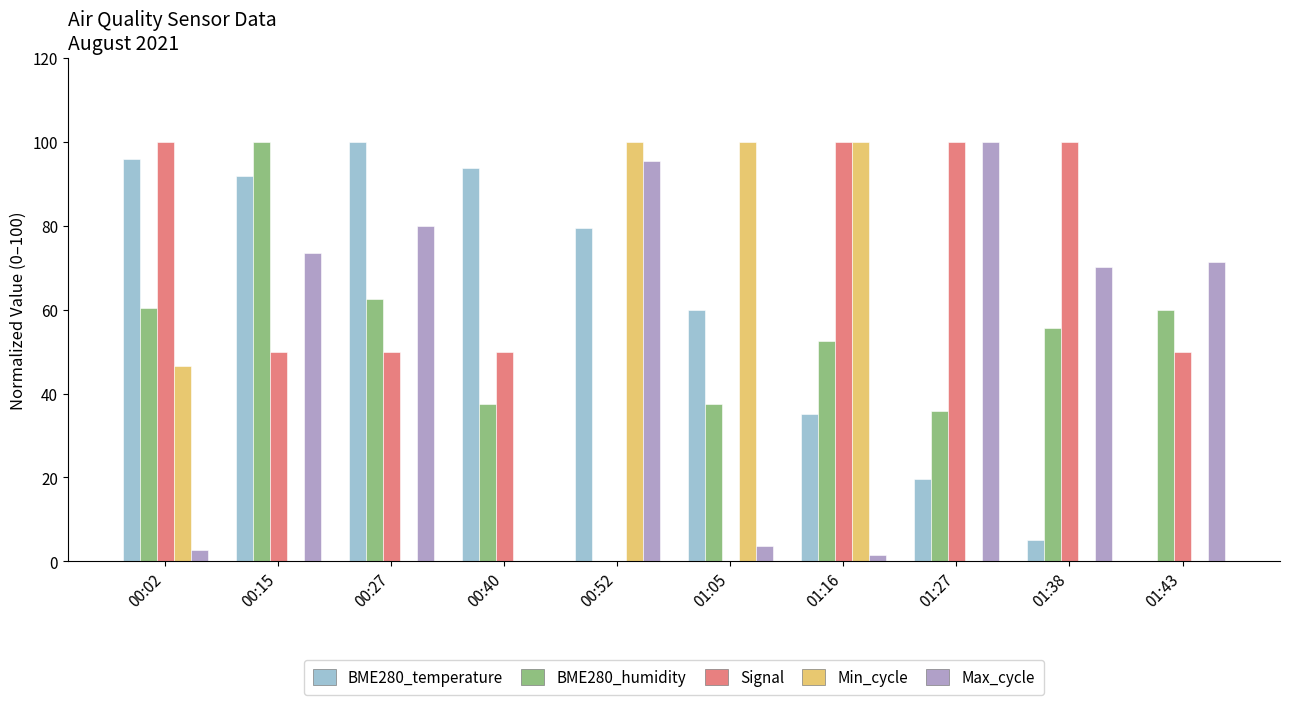

What is the maximum value for Signal?

100.0